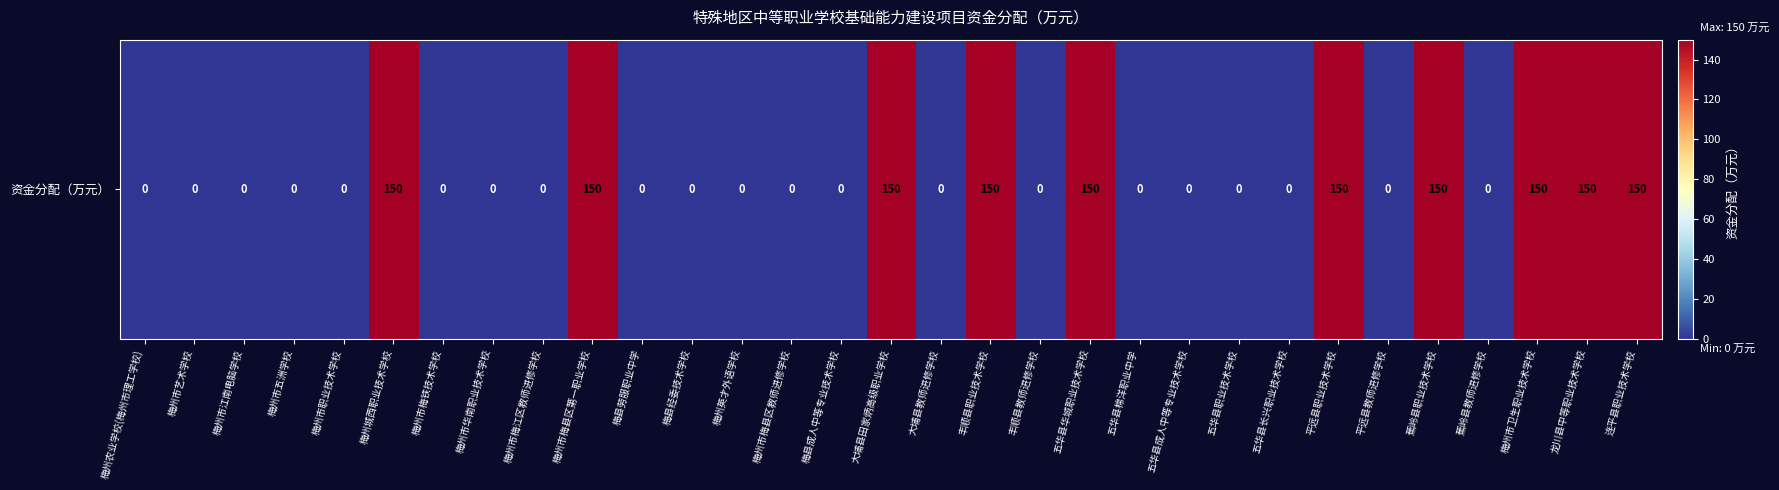

What is the average value?

48